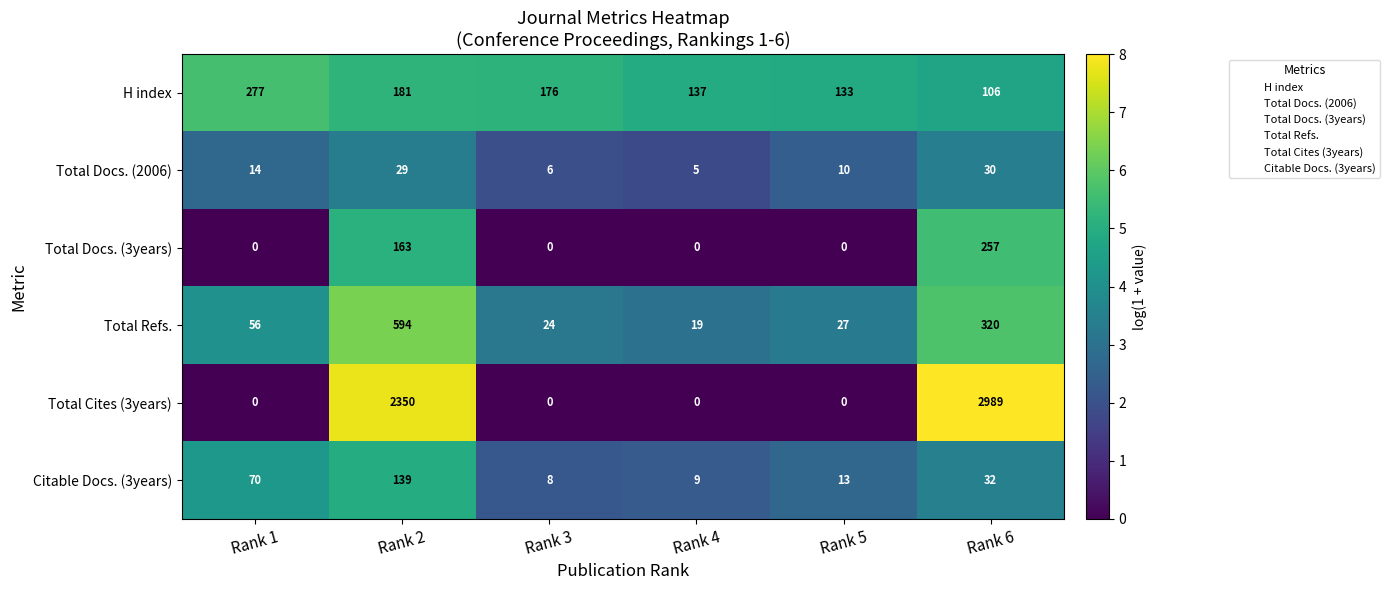

Is it true that Total Docs. (3years) equals 0 at Rank 4?

True